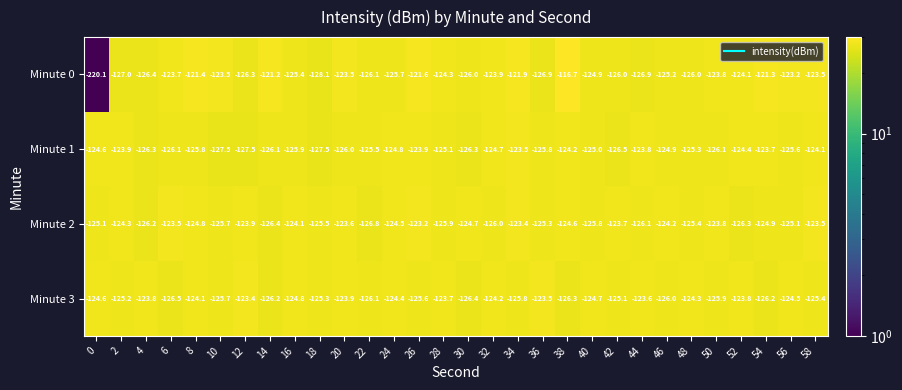

At 36, list the series in order from largest to smallest.

Minute 3, Minute 2, Minute 1, Minute 0